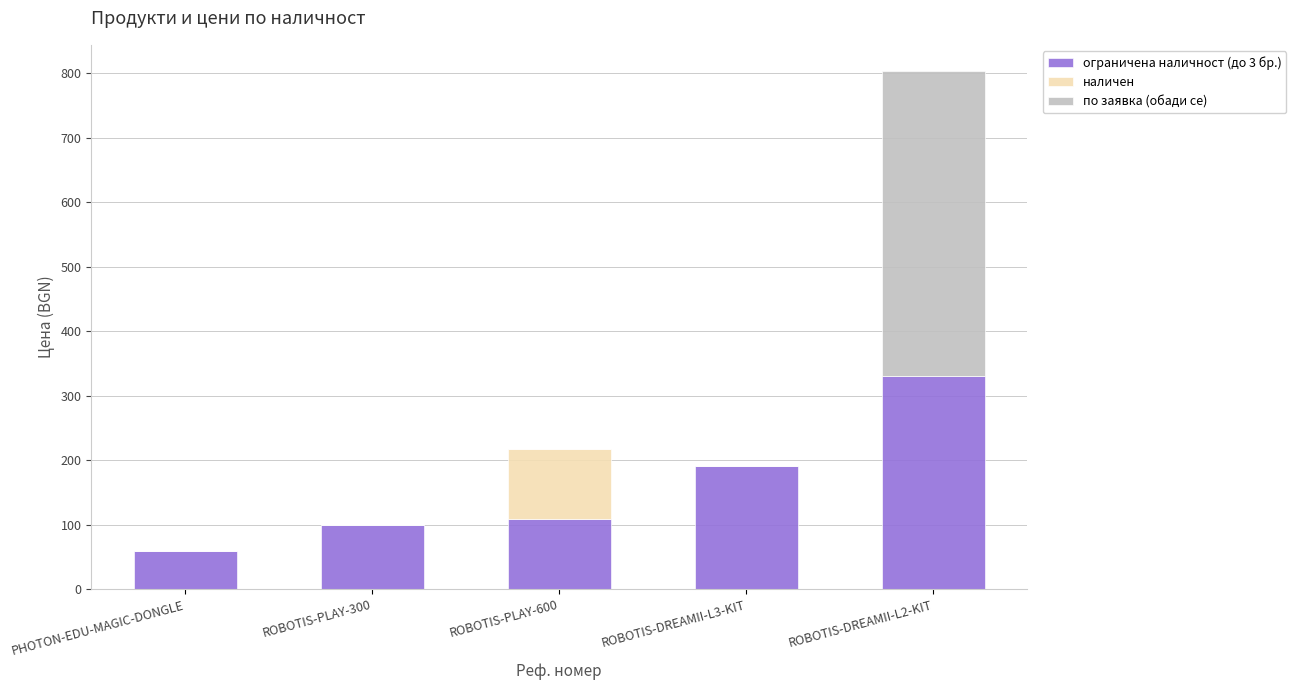

At which category is the sum across all series the highest?

ROBOTIS-DREAMII-L2-KIT